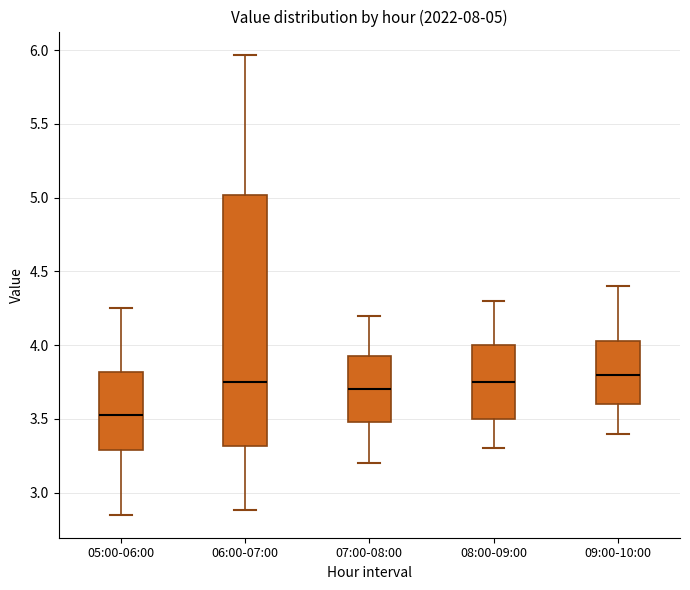

Which box is the tallest, from its lower edge to its upper edge?

06:00-07:00